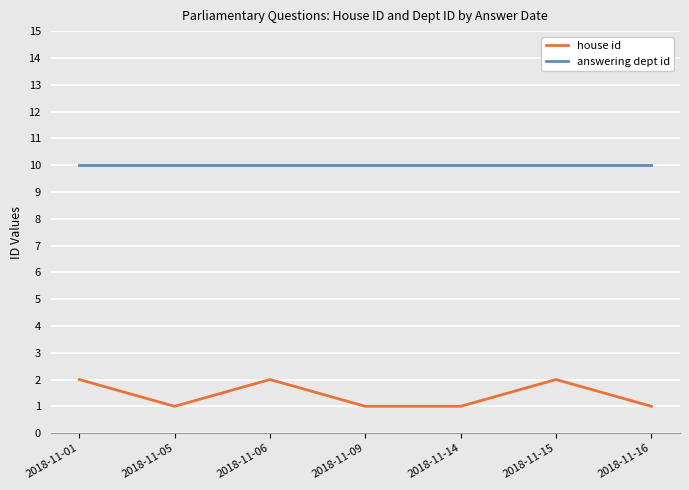

Rank the series by their maximum value, from highest to lowest.

answering dept id, house id